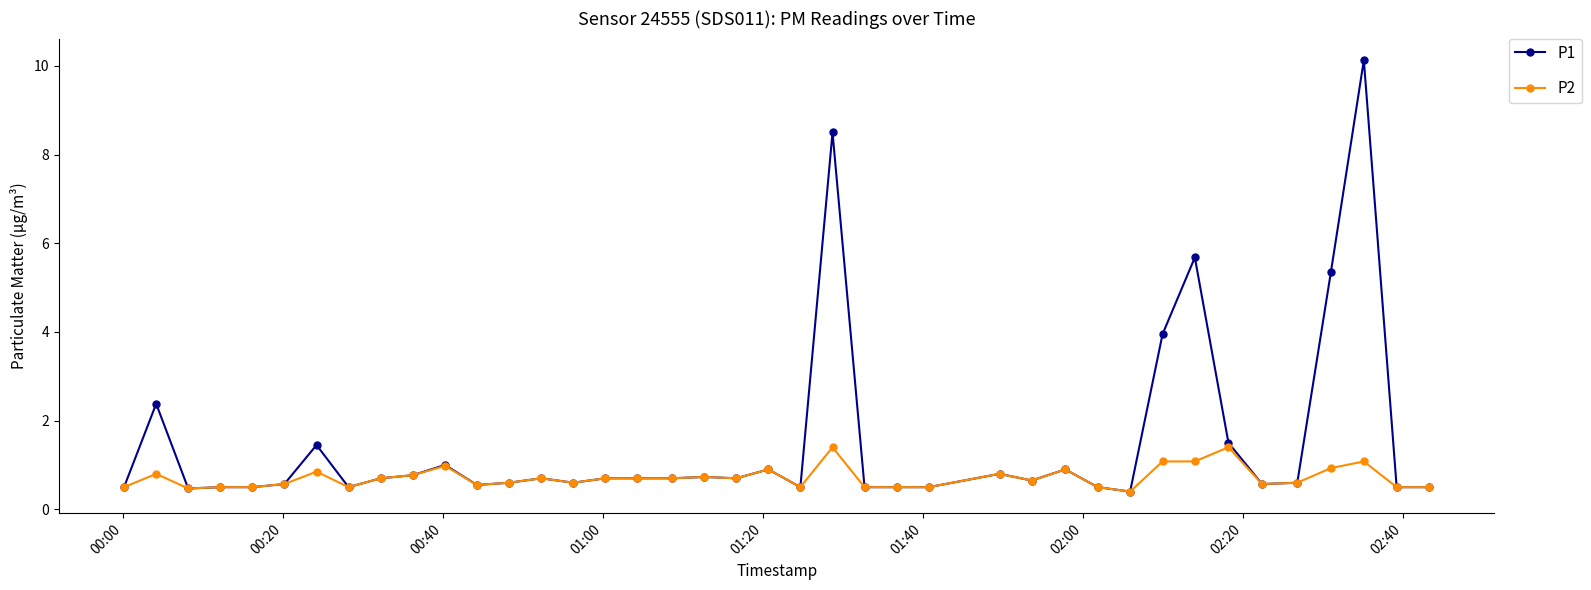

What is the lowest value of the P2 series?

0.4